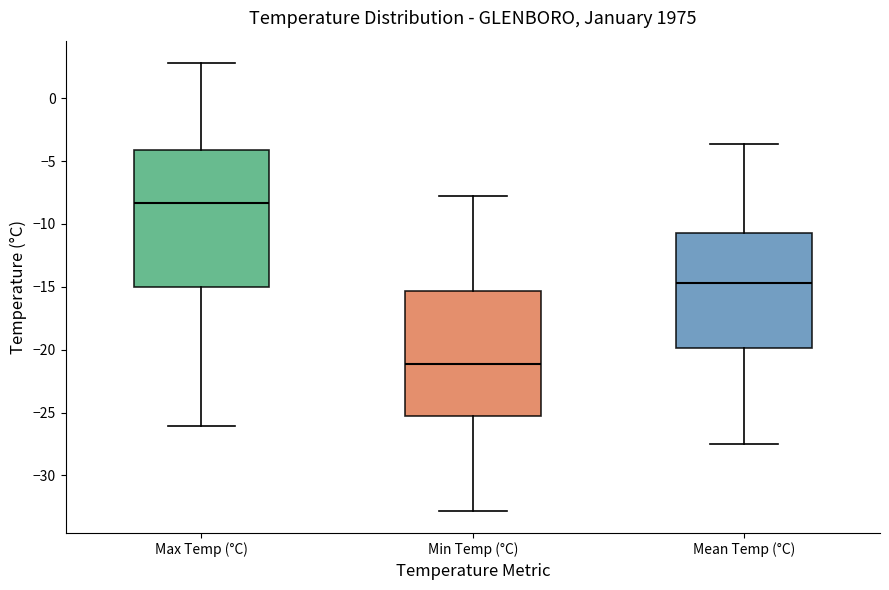

Reading left to right, transcribe this box plot: for each box, give where its median line is, the range the box spans, and where its two whiskers end, as read against the y-axis. The values are not printed on the chart, so give them approximately, as read against the axis.

Max Temp (°C): median -8.5, box -15.0 to -4.0, whiskers -26.0 to 3.0
Min Temp (°C): median -21.0, box -25.5 to -15.5, whiskers -33.0 to -8.0
Mean Temp (°C): median -14.5, box -20.0 to -10.5, whiskers -27.5 to -3.5